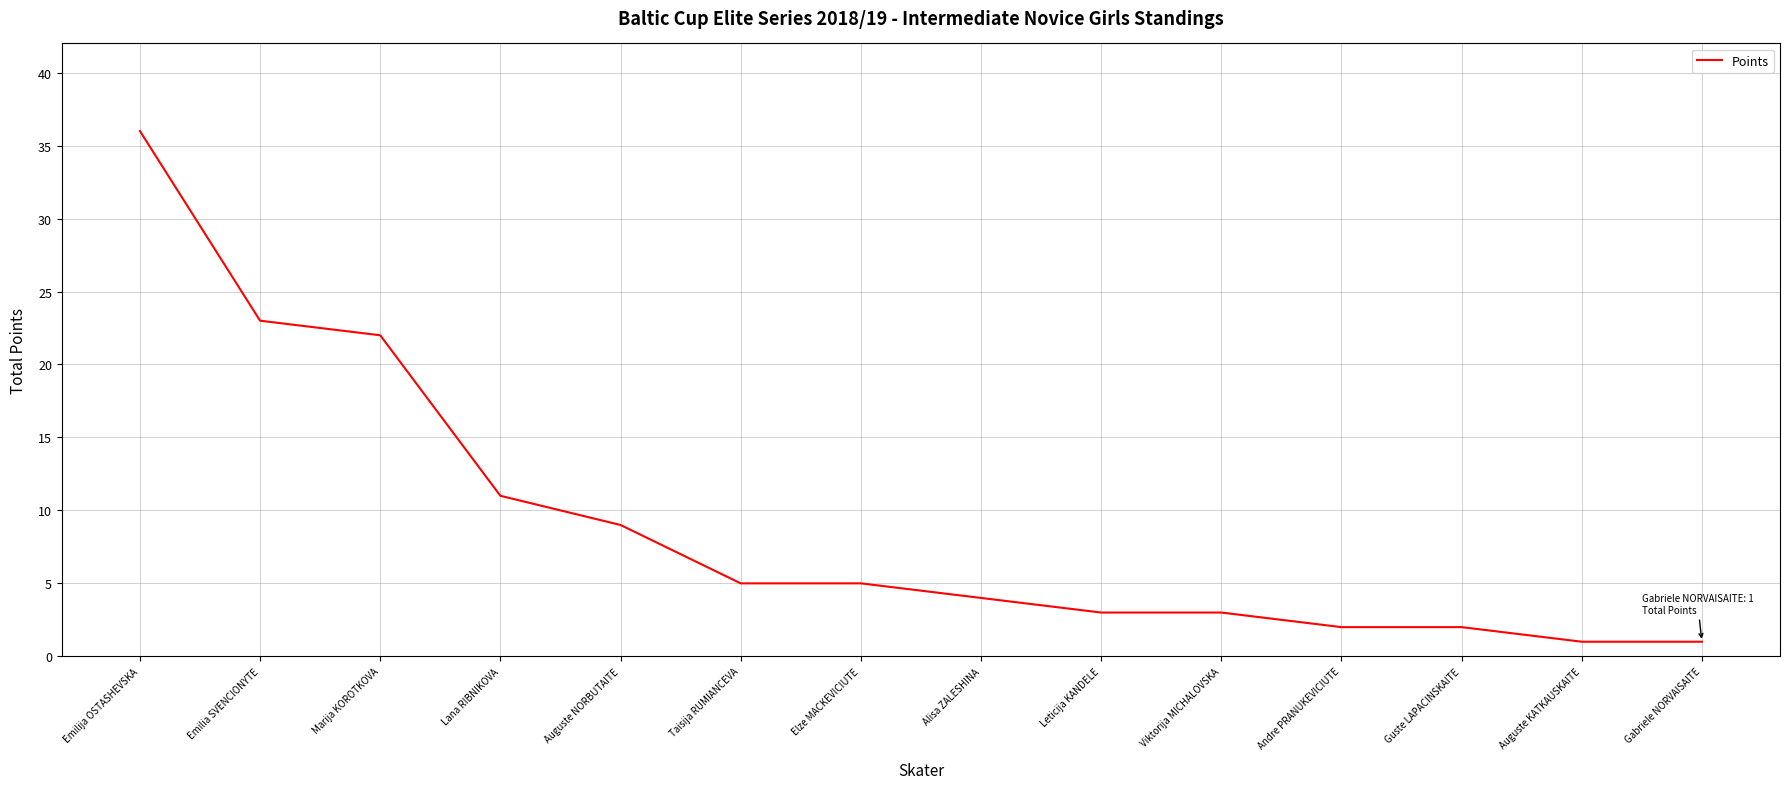

Which label corresponds to the largest value in the chart?

Emilija OSTASHEVSKA